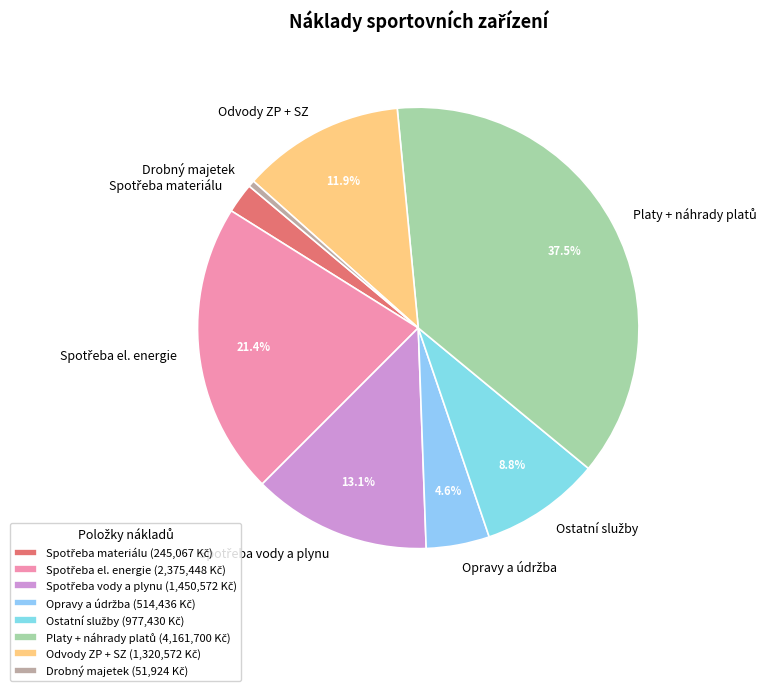

Does any single category account for the majority?

No